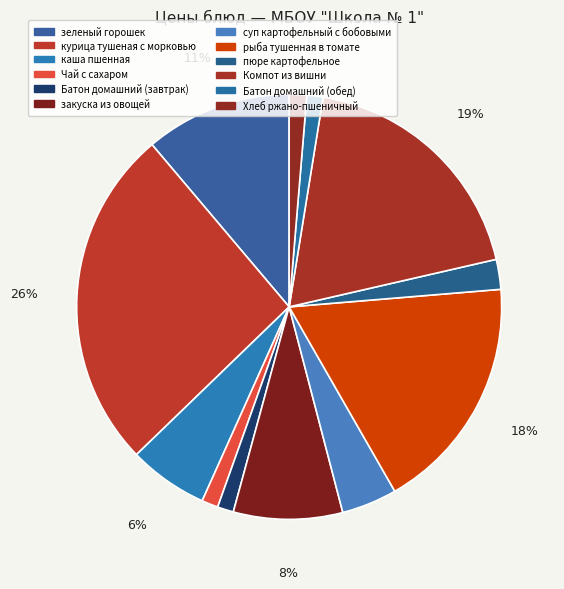

Is Хлеб ржано-пшеничный the majority of the pie?

No